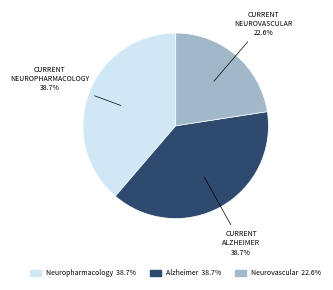

Is there a majority slice in this chart?

No